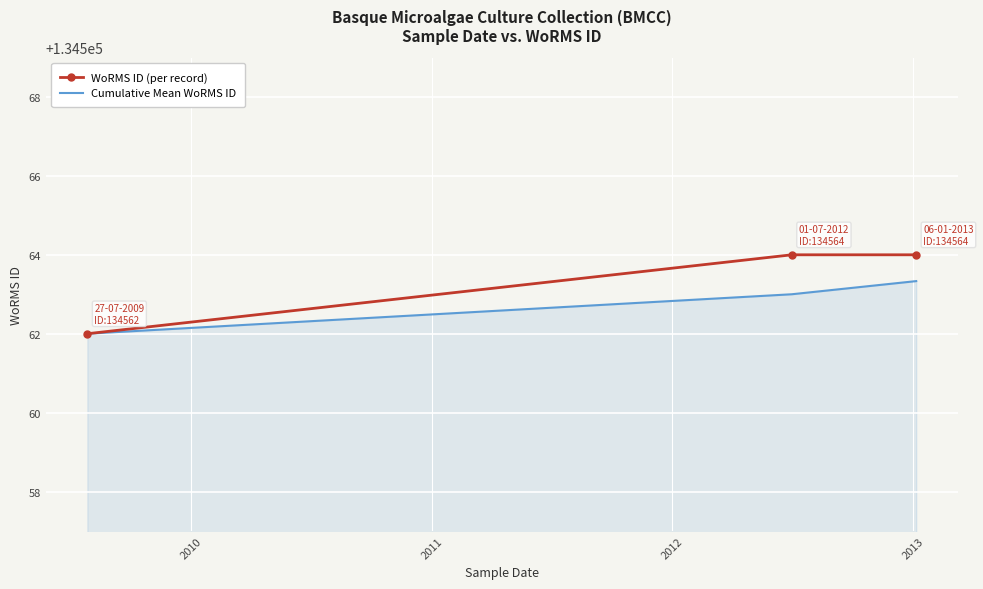

What is the maximum value for WoRMS ID (per record)?

134564.0